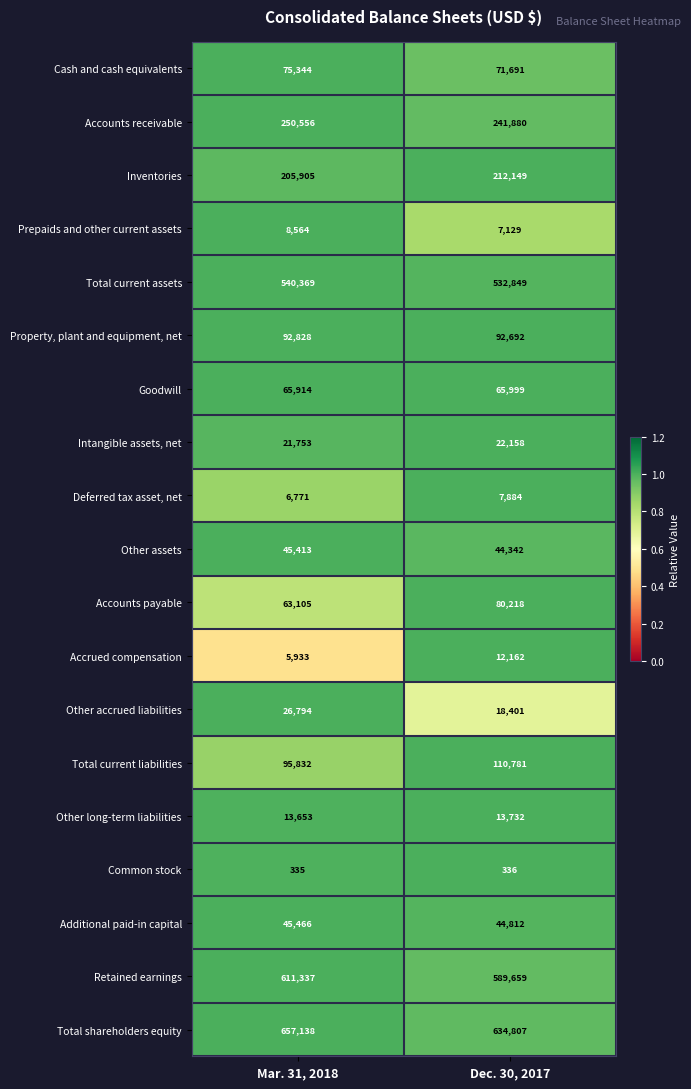

Which series has the largest total across all categories?

Total shareholders equity